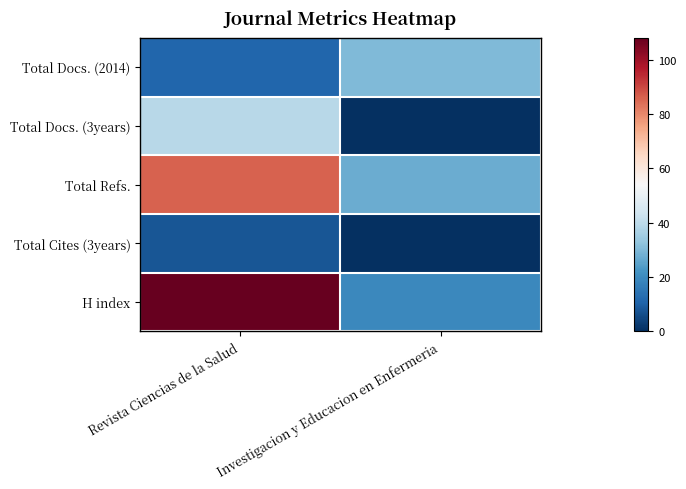

Which series changed the most between Revista Ciencias de la Salud and Investigacion y Educacion en Enfermeria?

H index